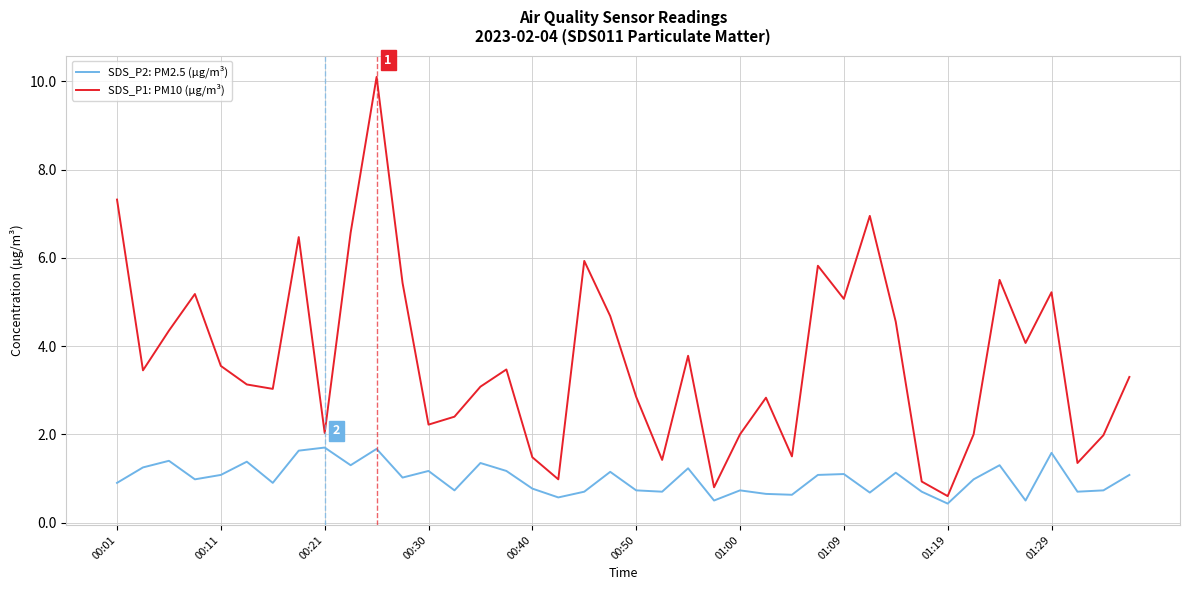

Rank the series by their average value, from highest to lowest.

SDS_P1: PM10 (µg/m³), SDS_P2: PM2.5 (µg/m³)